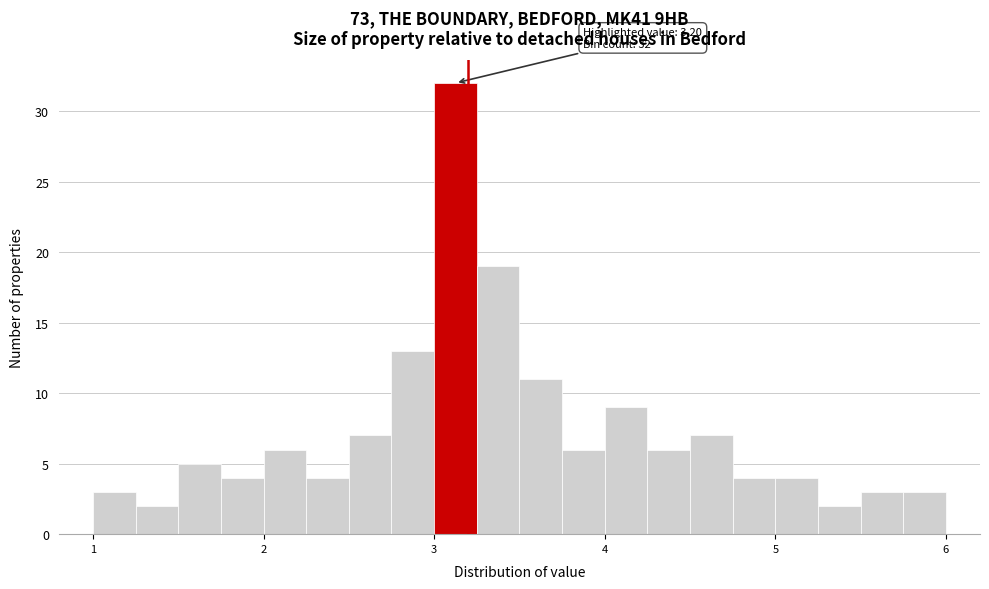

Read against the x-axis, roughly where is the centre of the tallest bar?

3.1